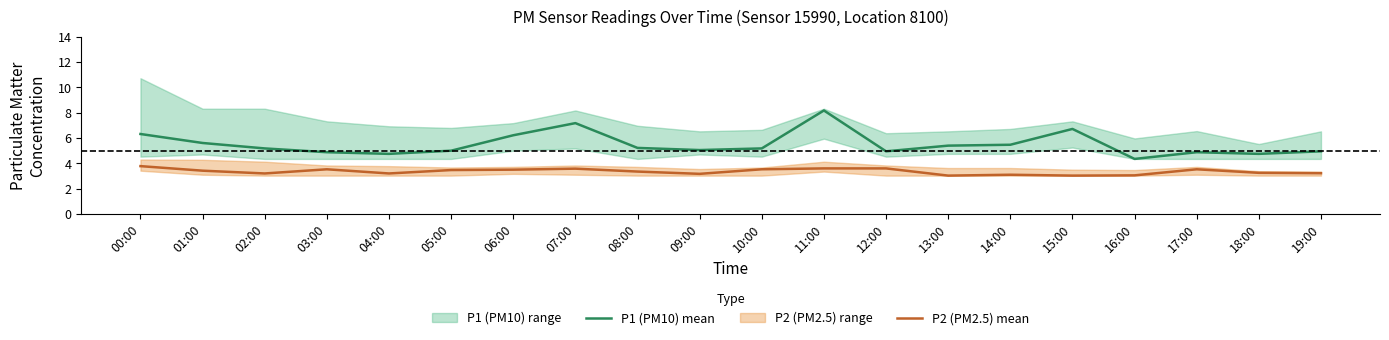

Which series has the widest spread of values?

P1 (PM10) mean